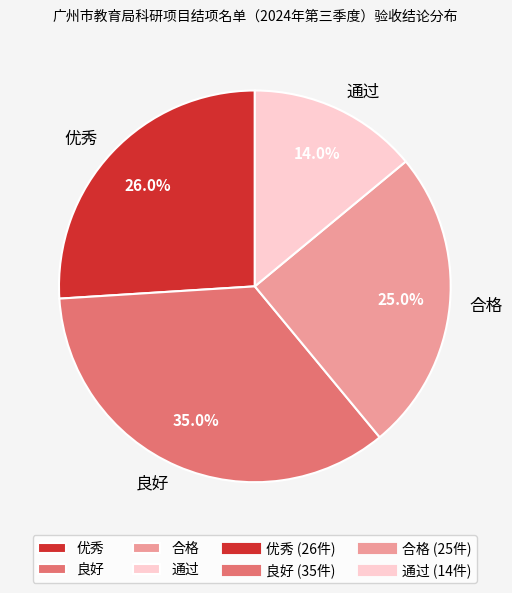

True or false: 合格 accounts for 18% of the total.

False